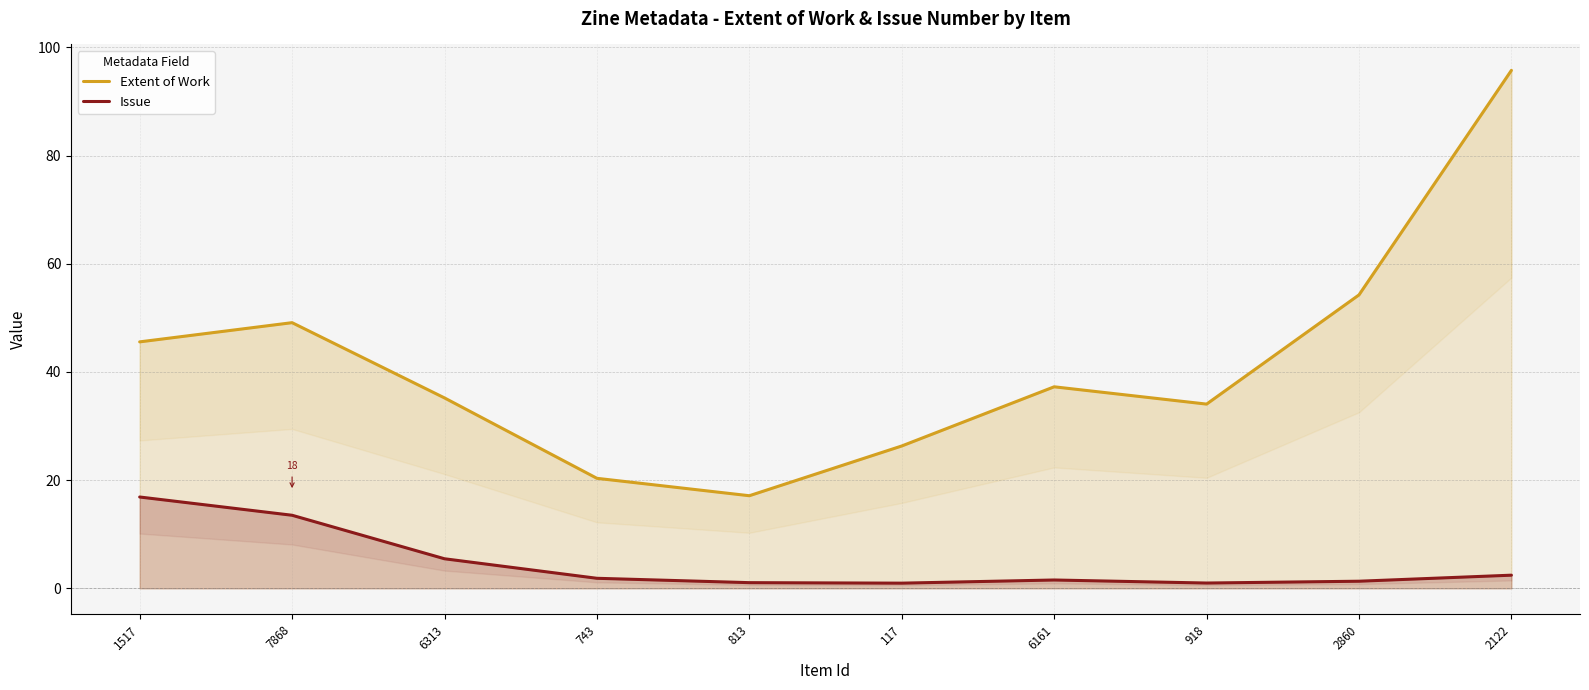

Read the Extent of Work value at 813.

17.1